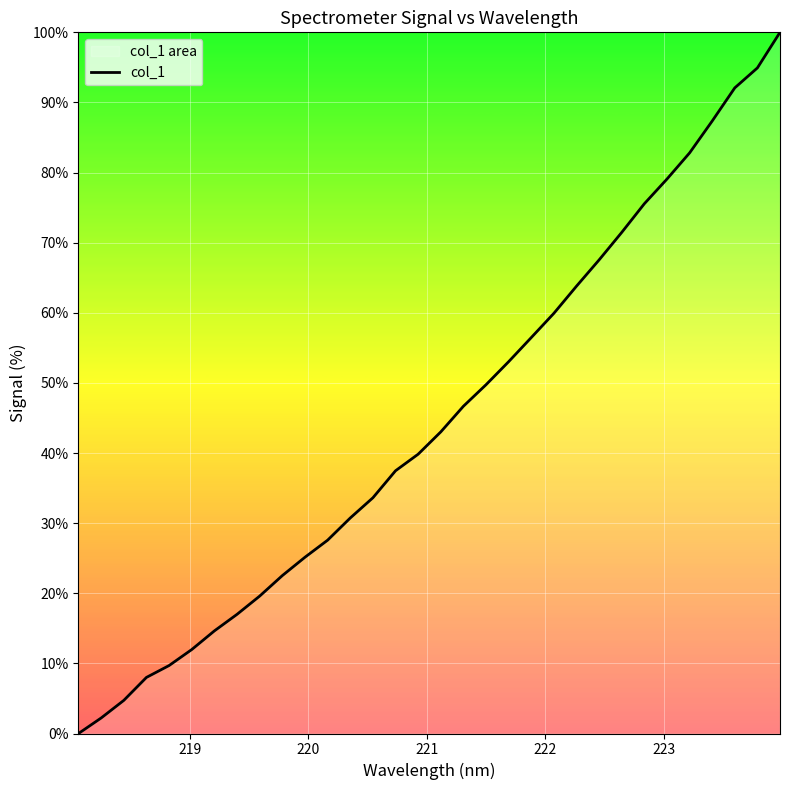

What is the difference between the maximum and minimum values?

100.0